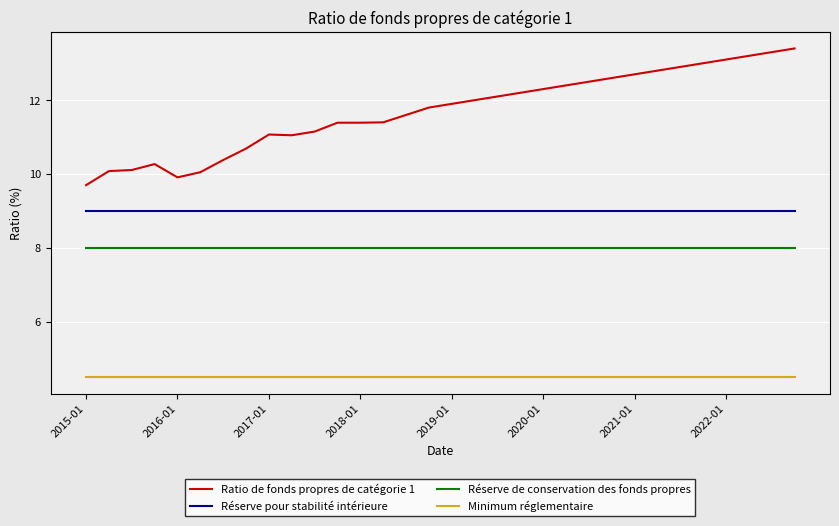

What is the difference between the maximum and minimum values in the Ratio de fonds propres de catégorie 1 series?

3.7